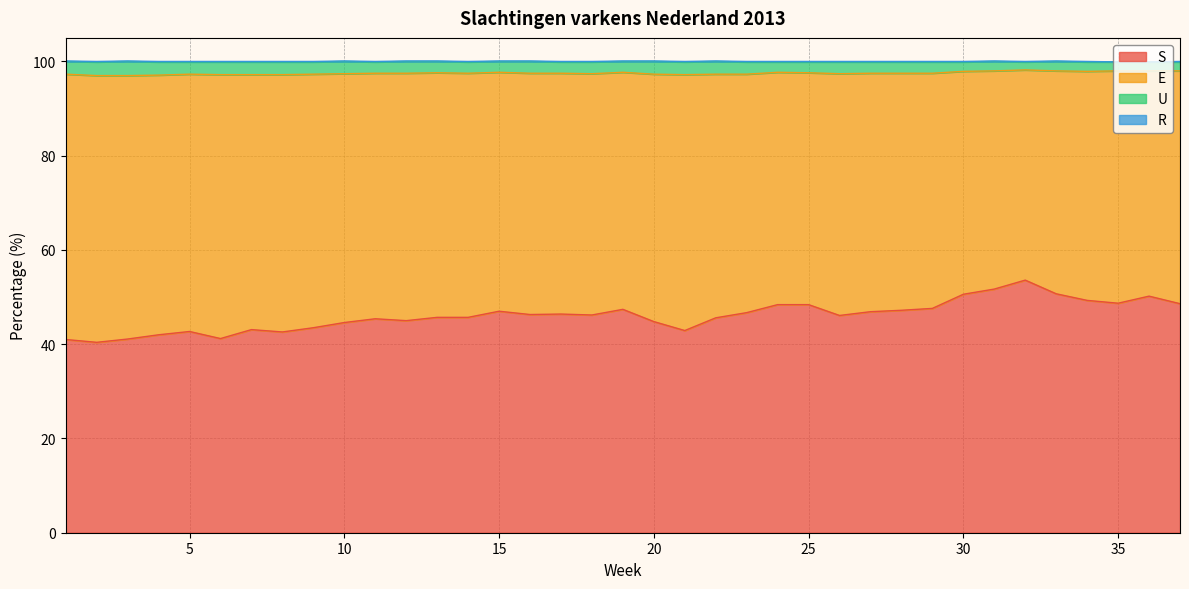

What is the lowest value of the S series?

40.4